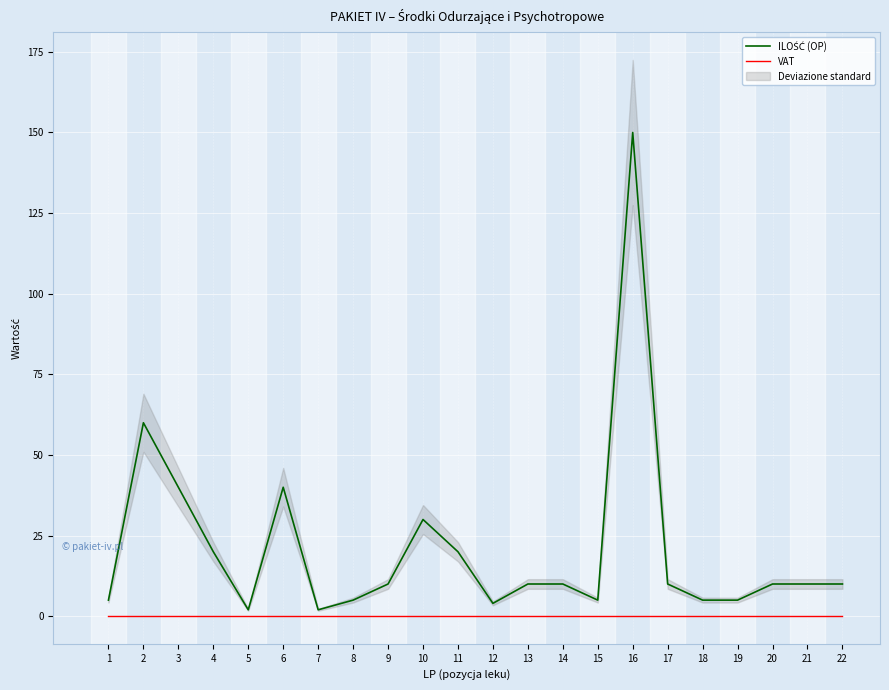

At how many categories does at least one series exceed 94?

1